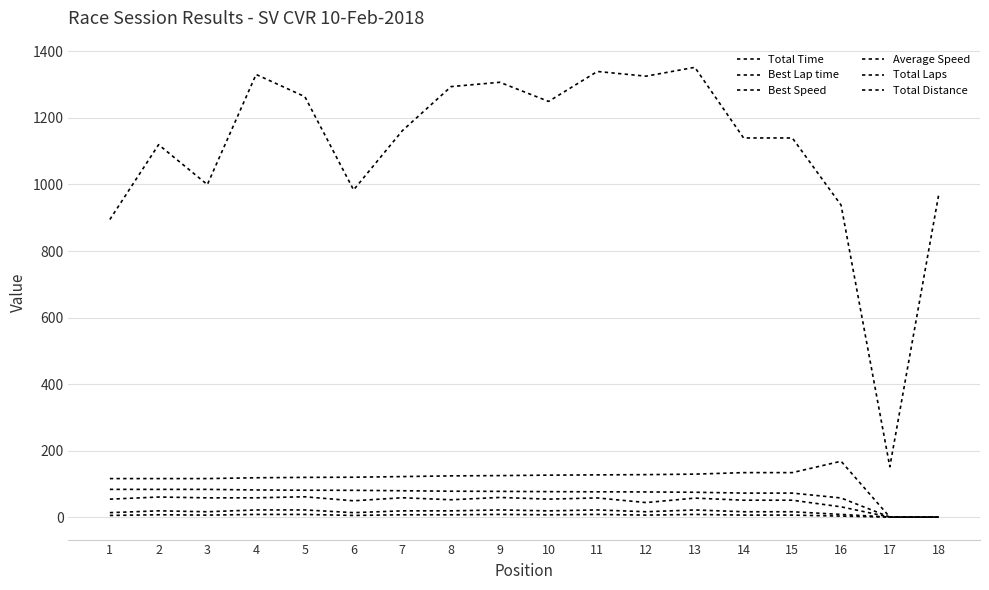

True or false: Average Speed and Best Lap time intersect in this chart.

False